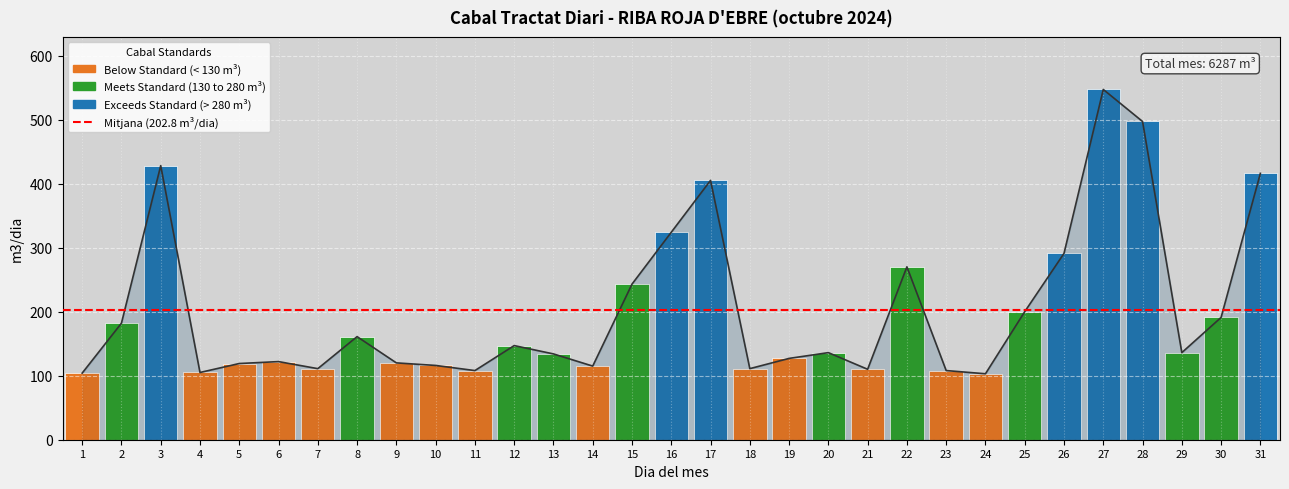

Reading left to right, transcribe all the data shown in this chart.

1=104	2=182	3=428	4=105	5=119	6=122	7=111	8=161	9=120	10=116	11=108	12=147	13=134	14=115	15=243	16=324	17=405	18=111	19=127	20=136	21=110	22=270	23=108	24=103	25=200	26=291	27=547	28=497	29=136	30=191	31=416